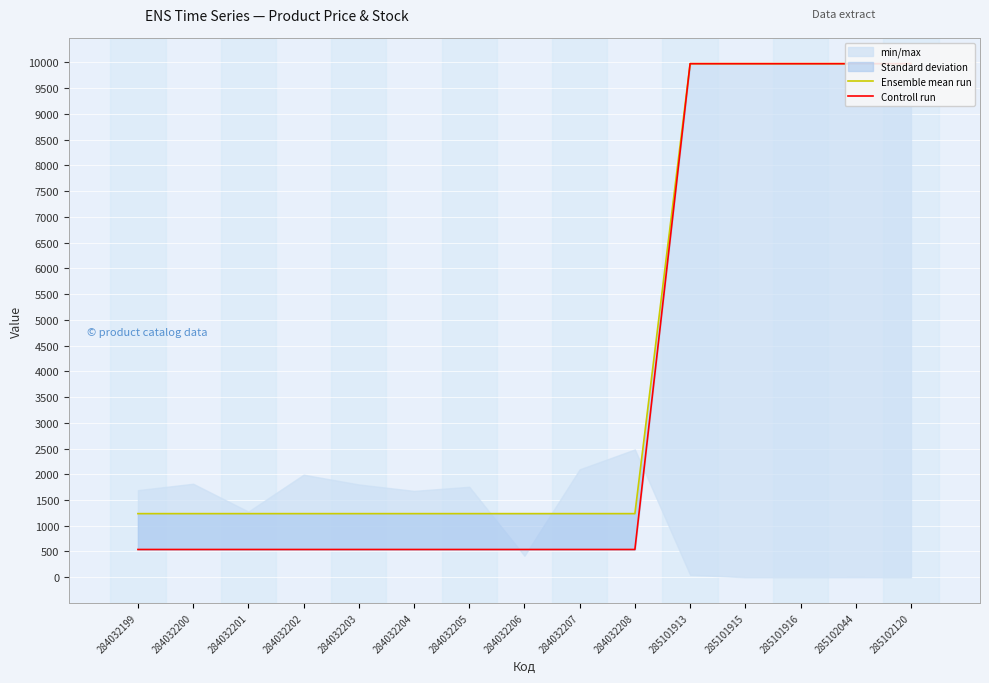

True or false: Ensemble mean run and Controll run intersect in this chart.

False